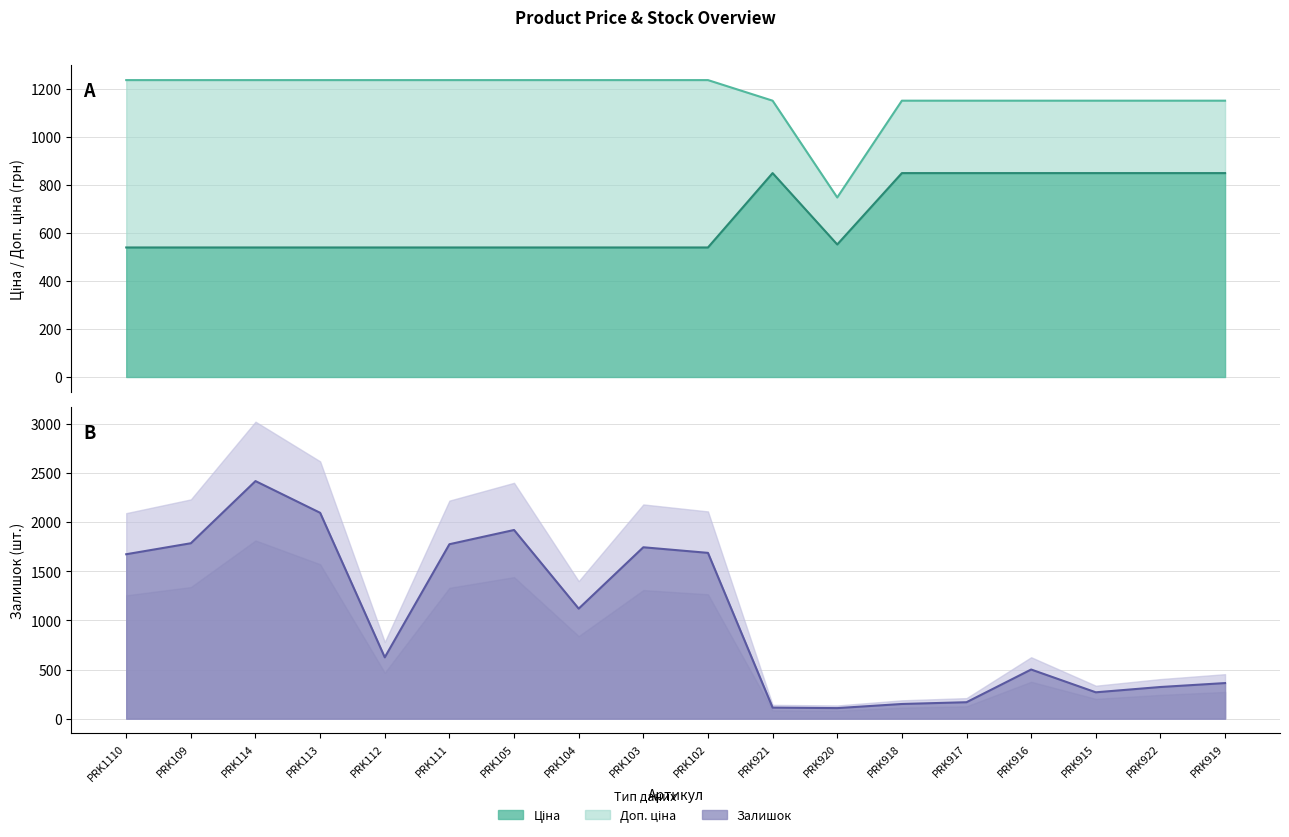

List the labels in order of Доп. ціна value, smallest first.

PRK920, PRK921, PRK918, PRK917, PRK916, PRK915, PRK922, PRK919, PRK1110, PRK109, PRK114, PRK113, PRK112, PRK111, PRK105, PRK104, PRK103, PRK102